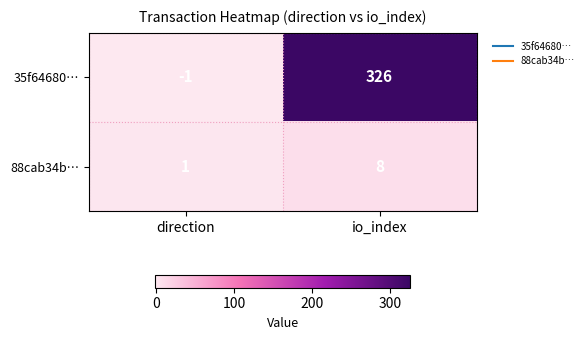

Which series has the largest total across all categories?

35f64680…